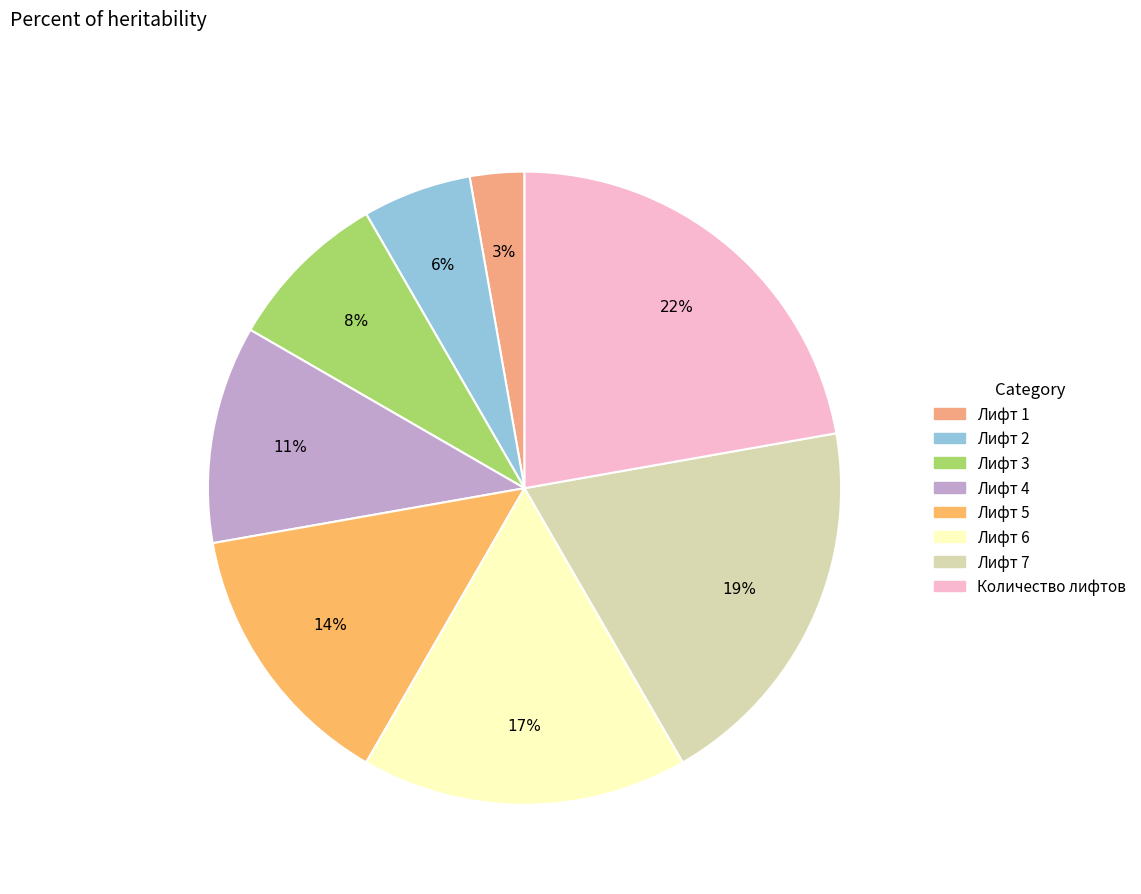

True or false: Лифт 4 accounts for 11% of the total.

True